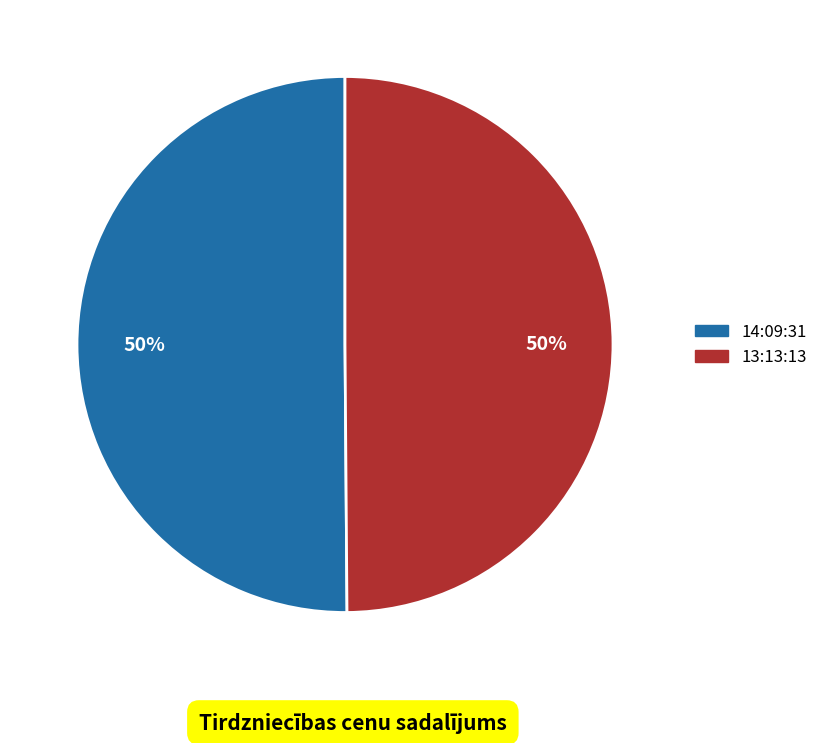

The 13:13:13 slice represents 50% of the pie. True or false?

True